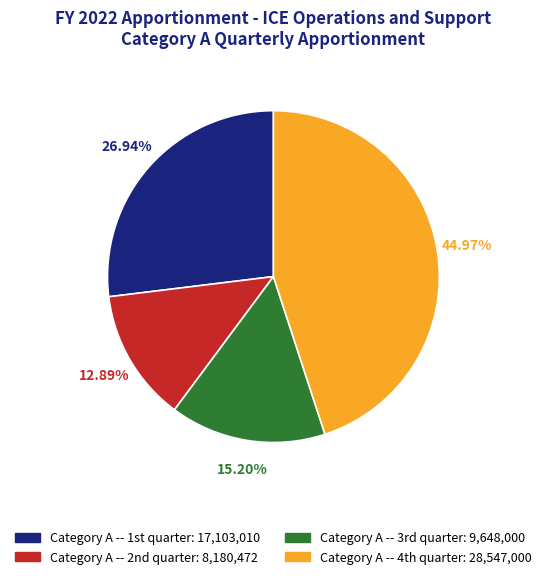

Which slice is the largest?

Category A -- 4th quarter